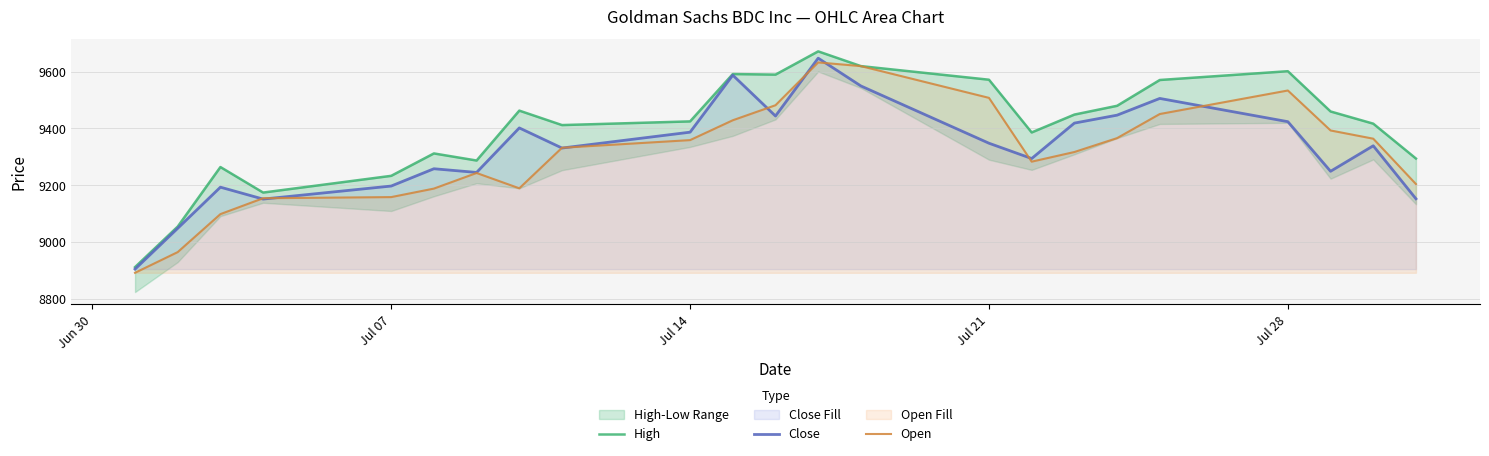

What is the difference between the maximum and second lowest values in the Open series?

669